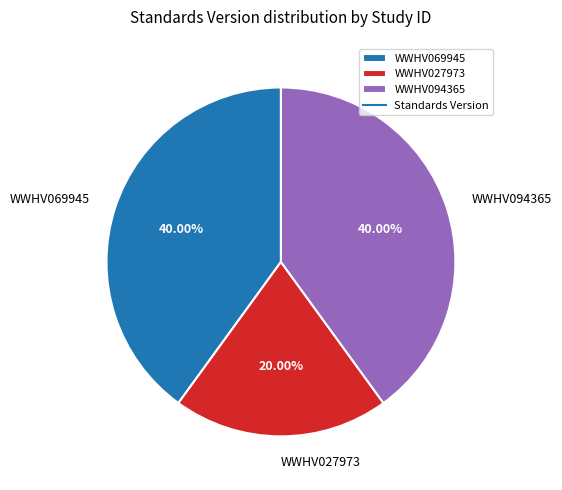

Does WWHV094365 account for over 50% of the chart?

No